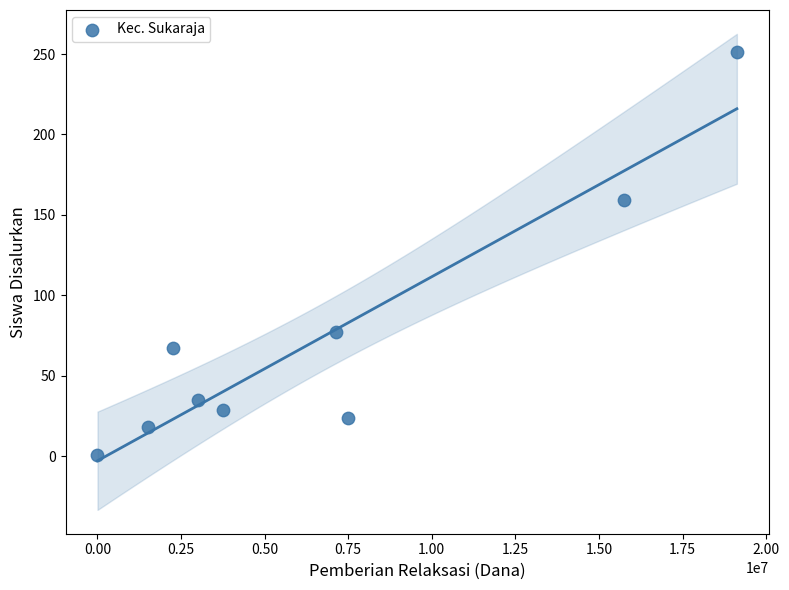

What Y value in the scatter plot is closest to 126?

159